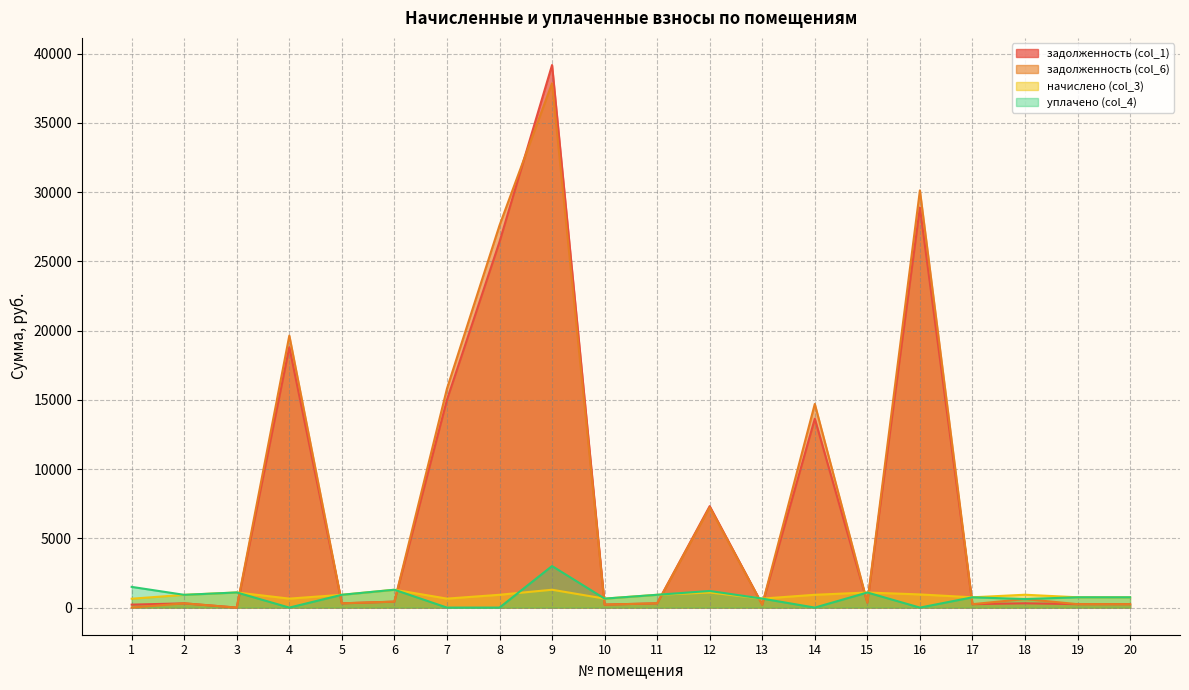

What are all the series names shown in the legend?

задолженность (col_1), задолженность (col_6), начислено (col_3), уплачено (col_4)